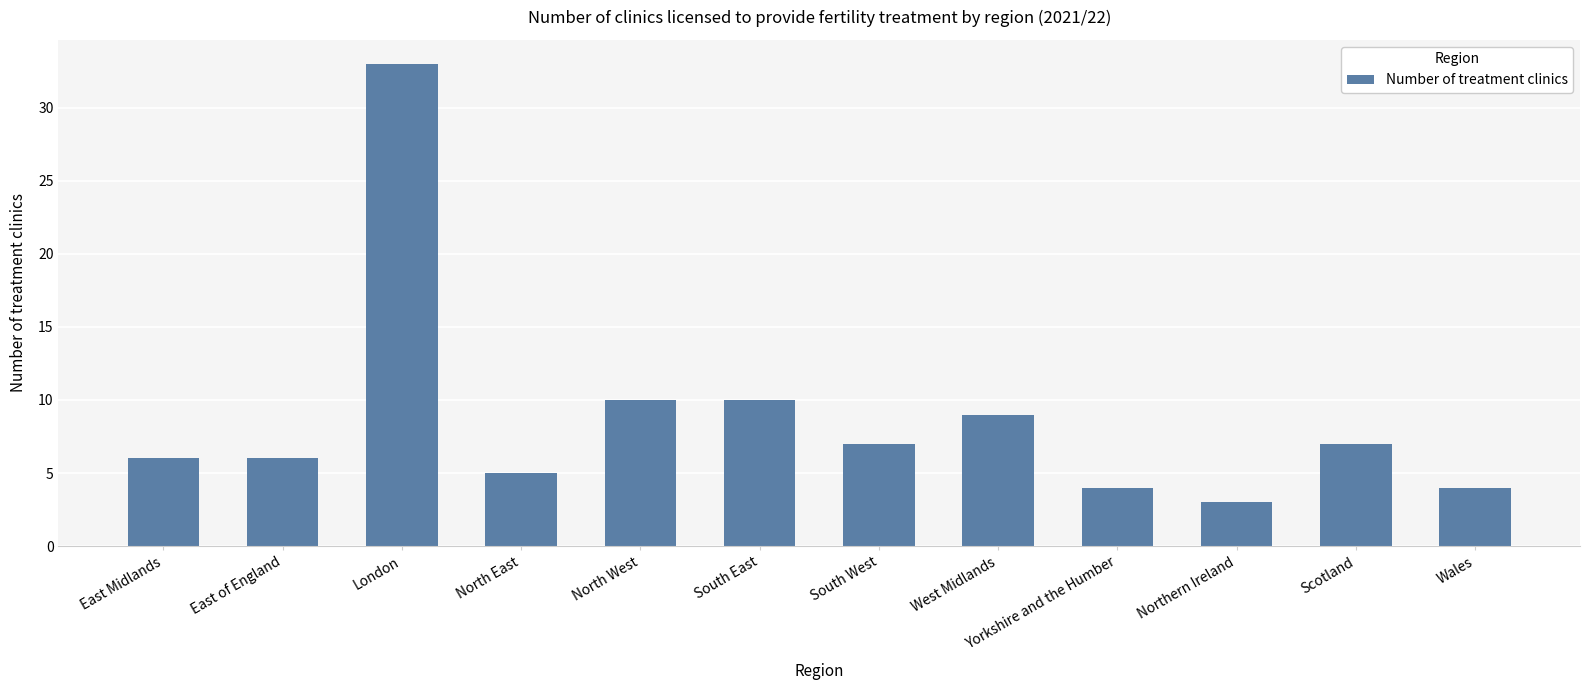

What is the sum of the values at Scotland and Wales?

11